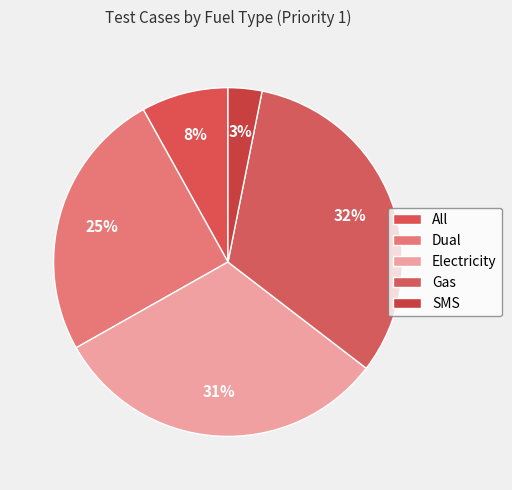

What percentage is NOT represented by Electricity?

68.6%